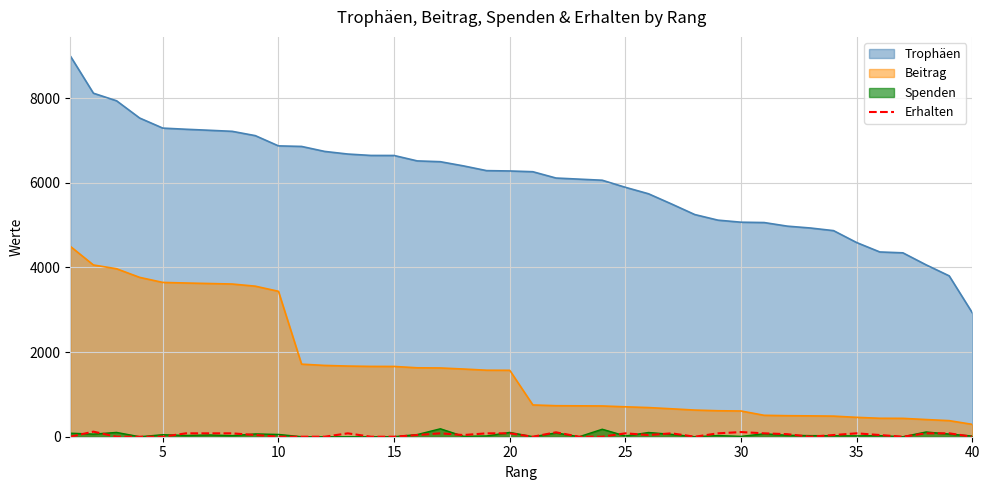

Does the chart have visible grid lines?

Yes